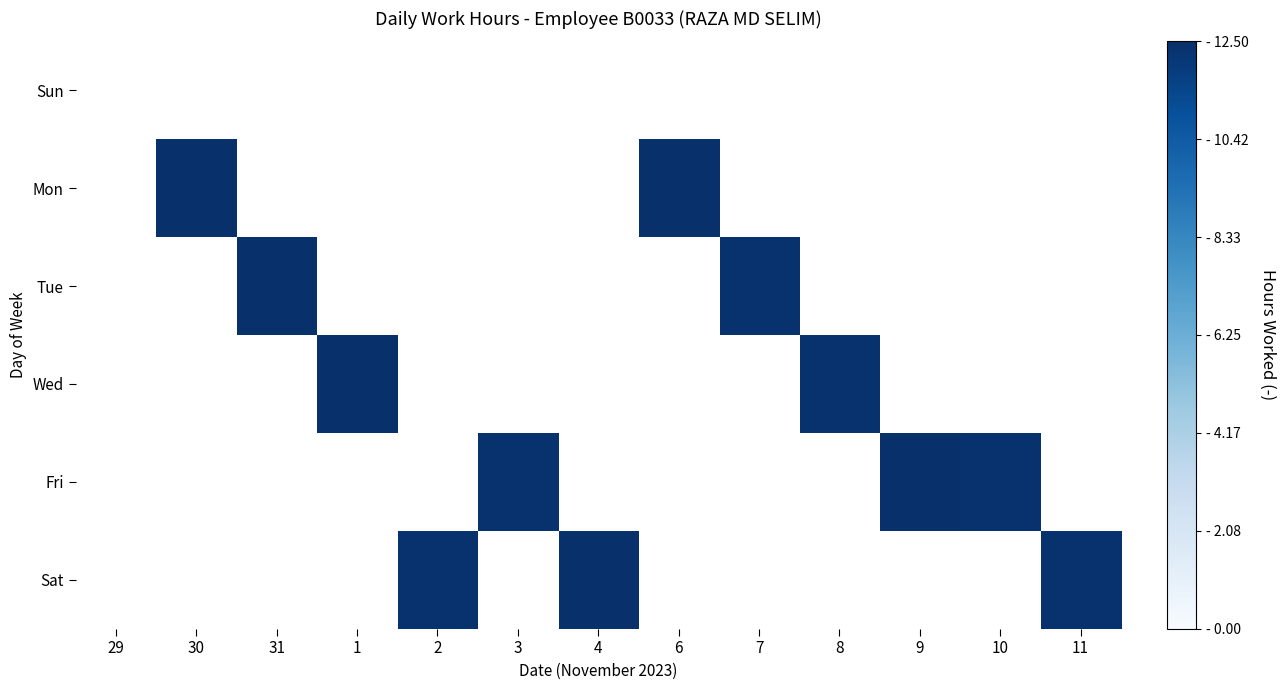

Count the number of categories in the chart.

13